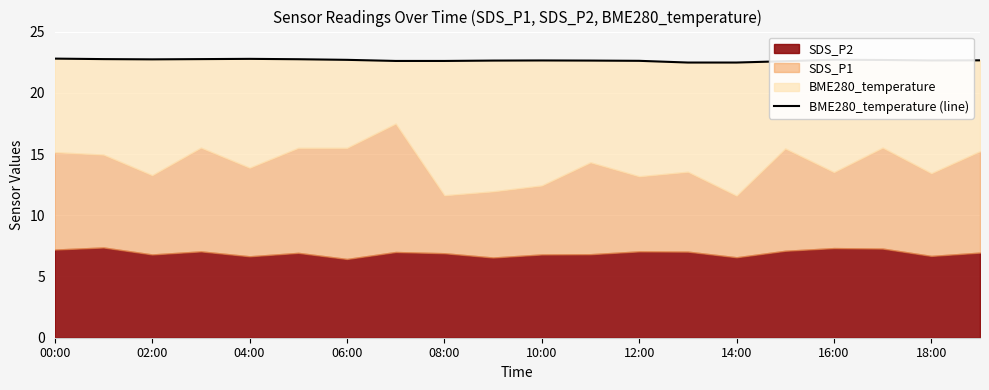

What is the difference between the maximum and minimum values?

0.3